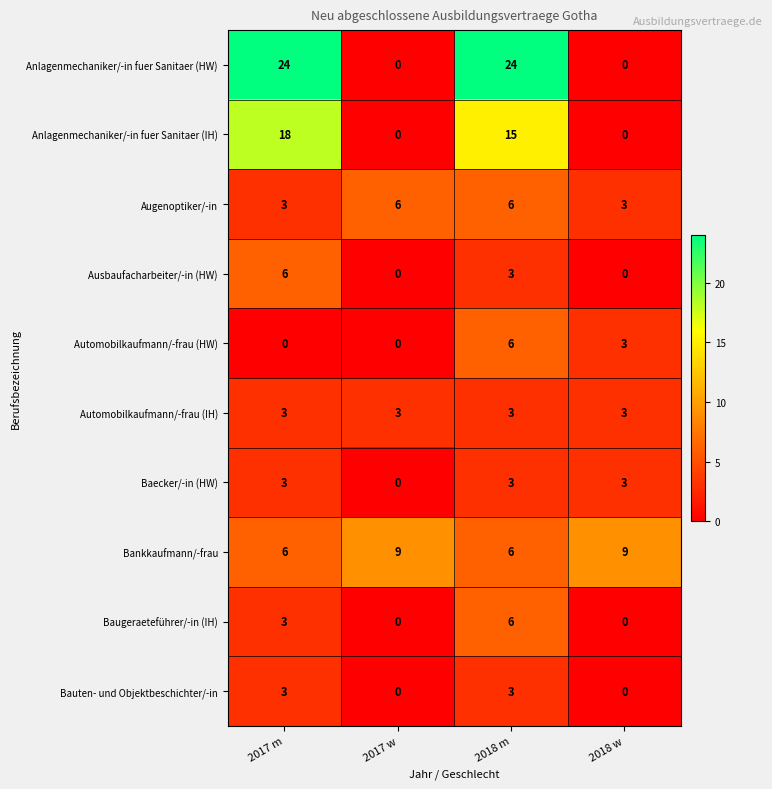

Count the Bauten- und Objektbeschichter/-in values in the range 0 to 3.

4